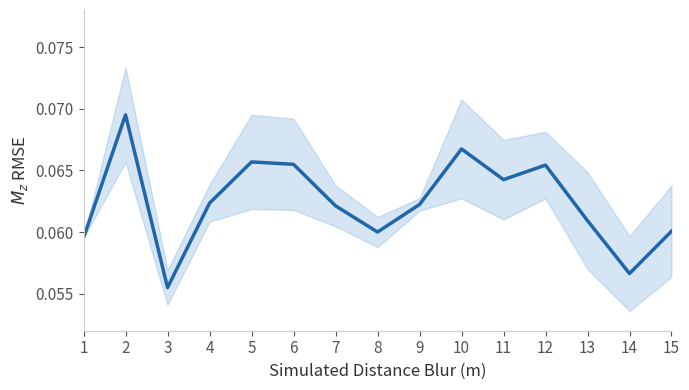

What is the sum of the values at 10 and 1?

0.1